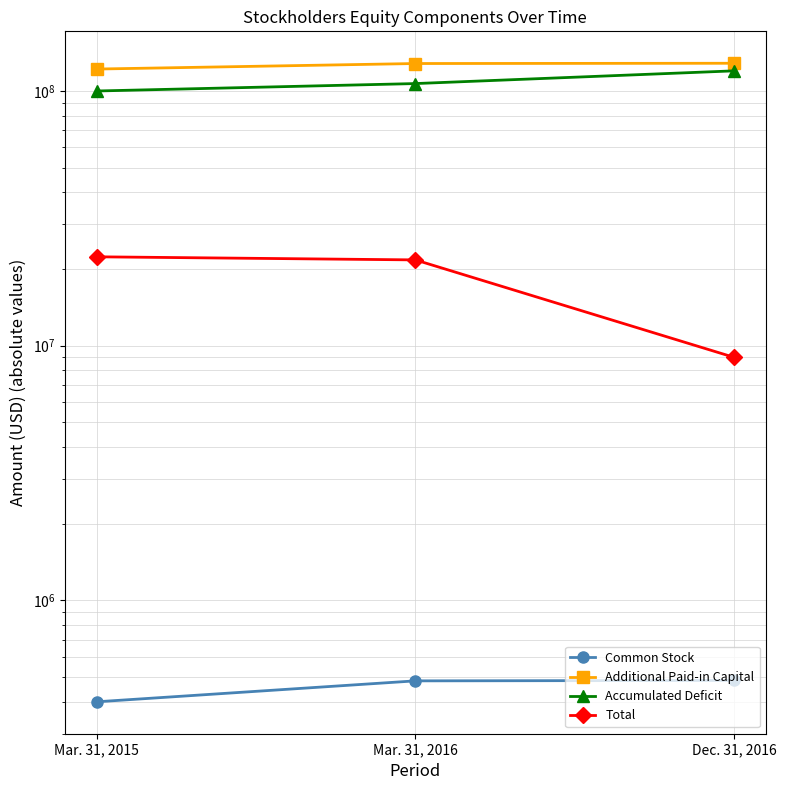

Reading left to right, extract all data points from this chart.

Common Stock: 400000	483303	485193
Additional Paid-in Capital: 121866061	128103861	128409933
Accumulated Deficit: 99937075	106875426	119892934
Total: 22328986	21711738	9002192